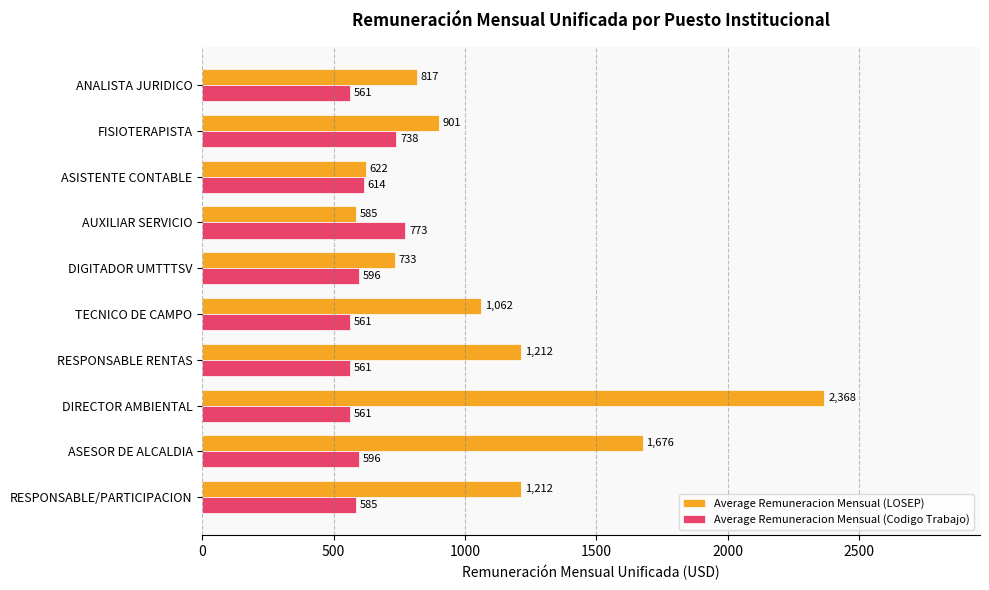

What is the lowest value of the Average Remuneracion Mensual (LOSEP) series?

585